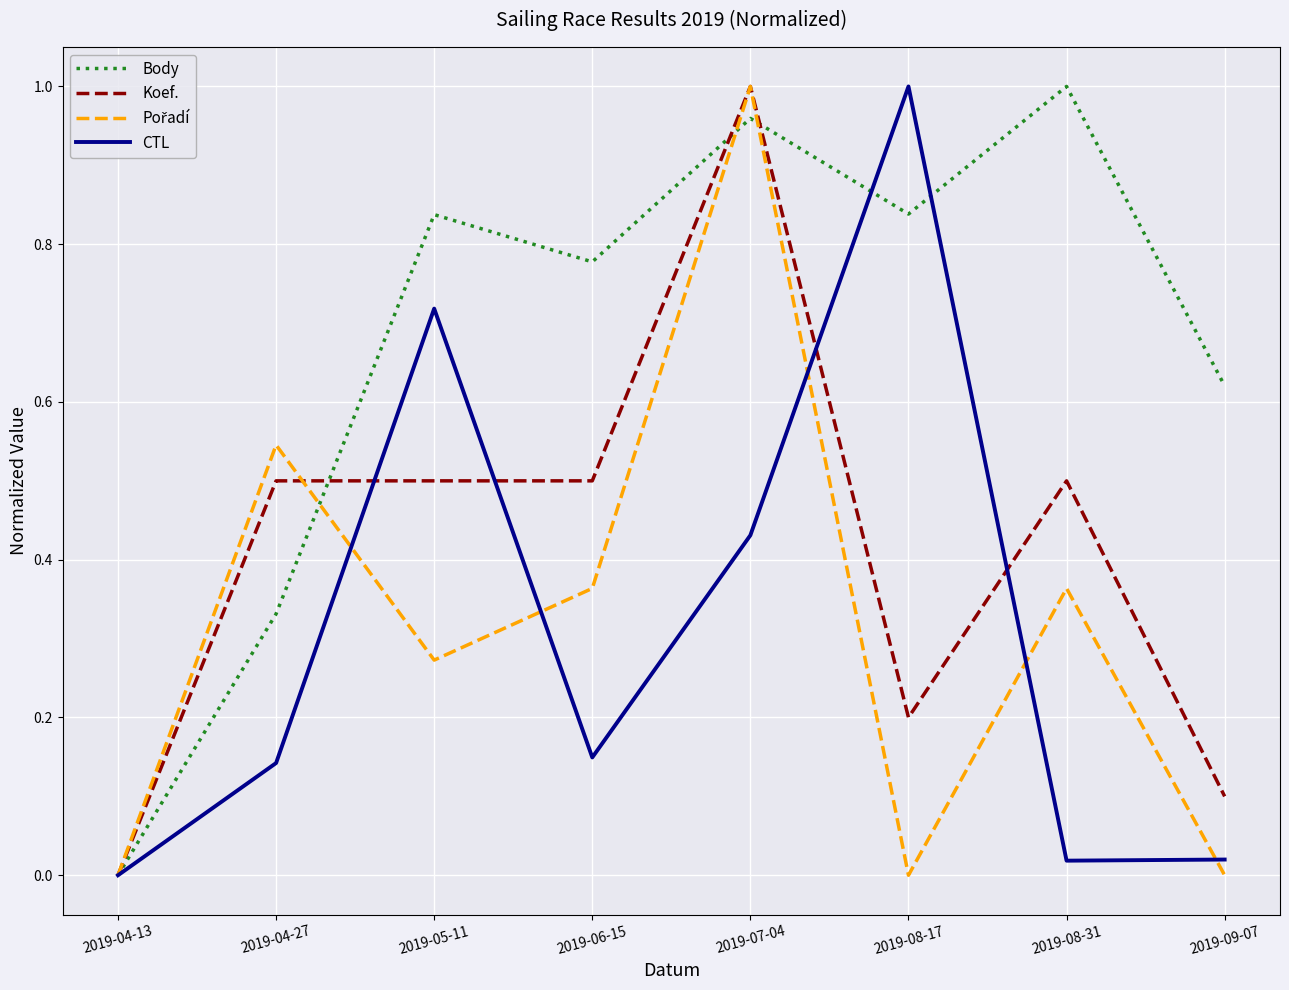

True or false: CTL has a value of 0.6 at 2019-08-17.

False